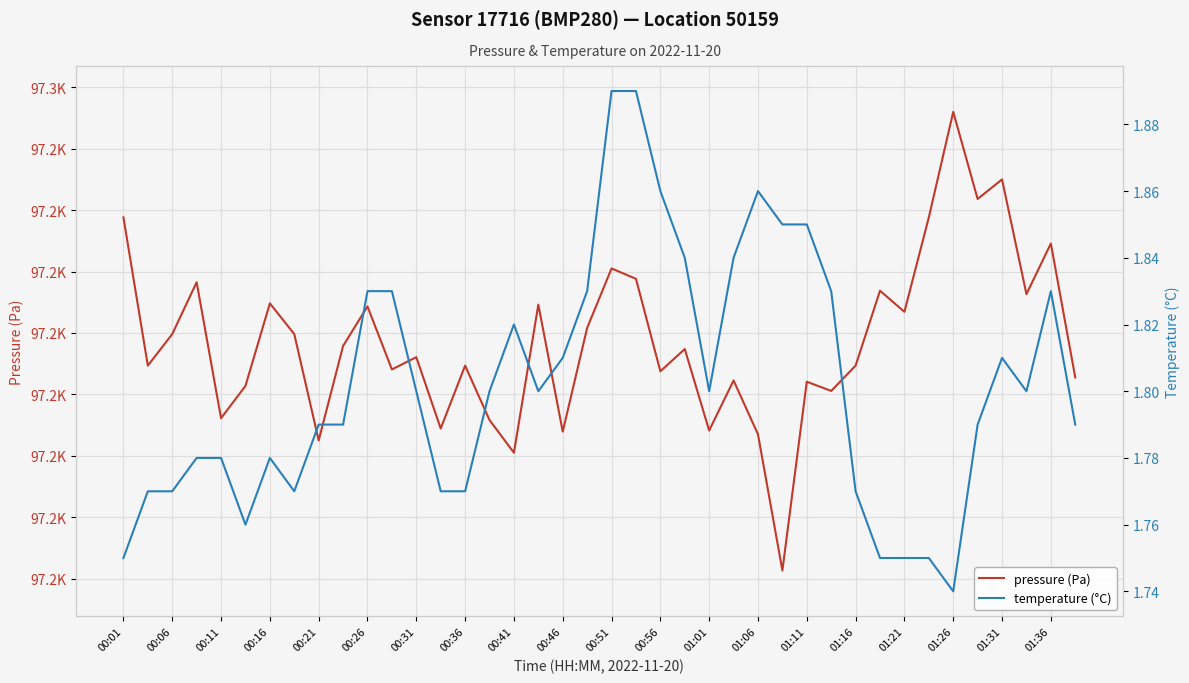

Does the chart display data point markers on the line(s)?

No